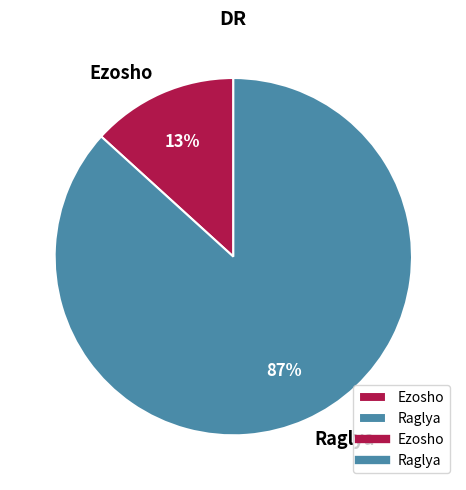

Count the number of slices in the pie.

2